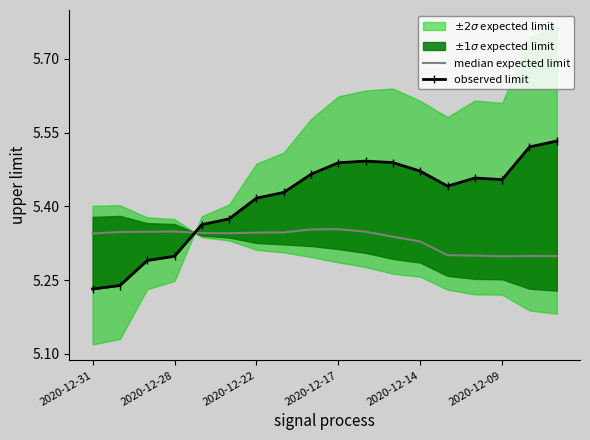

How many interior local peaks does the observed limit series have?

2